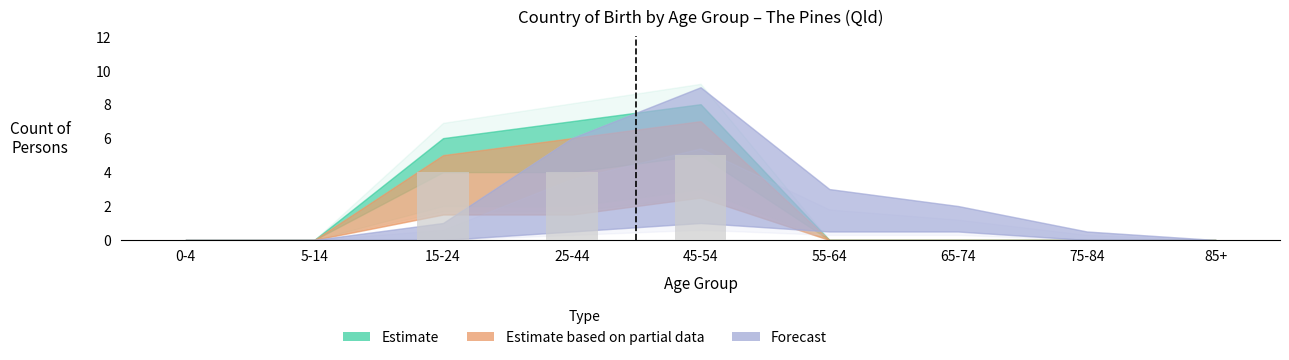

Which category has the highest value across all series?

45-54